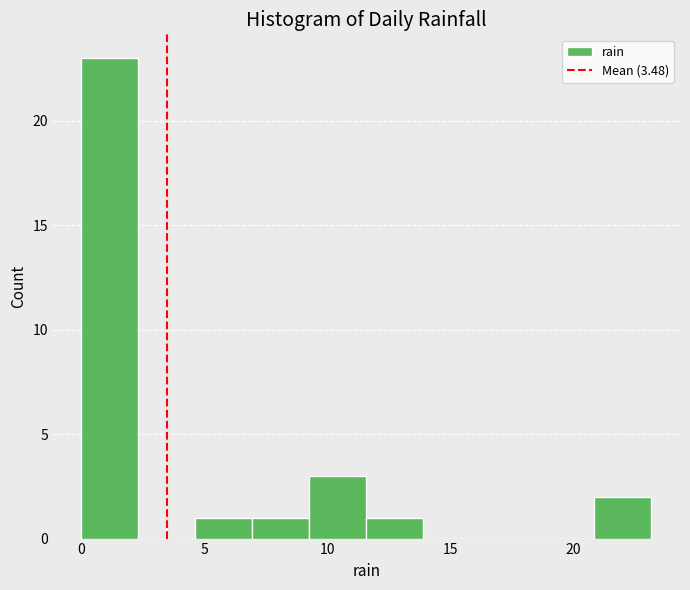

Reading left to right, list every bar in this chart as the range it spans on the x-axis followed by its height. Neither the bar edges nor the heights are printed on the chart, so give them approximately, as read against the axes.

0.0 to 2.5: 23
2.5 to 4.5: 0
4.5 to 7.0: 1
7.0 to 9.5: 1
9.5 to 11.5: 3
11.5 to 14.0: 1
14.0 to 16.0: 0
16.0 to 18.5: 0
18.5 to 21.0: 0
21.0 to 23.0: 2